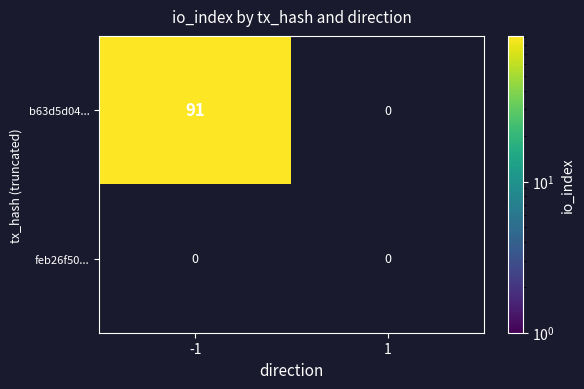

The value of b63d5d04... at -1 is 91. True or false?

True